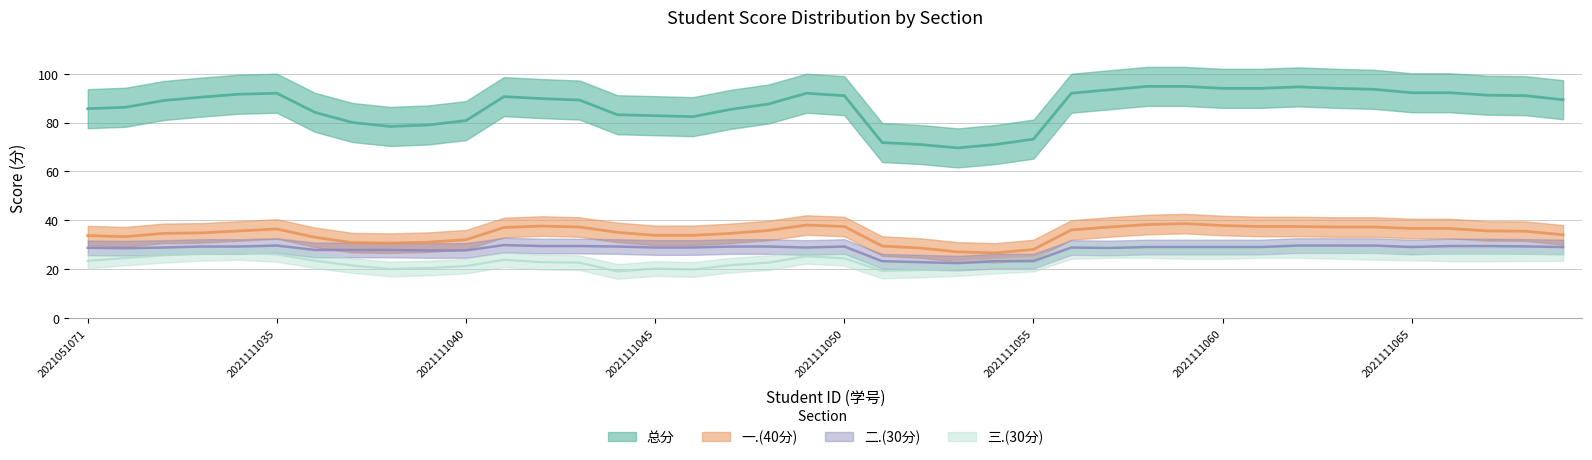

At 2021111037, list the series in order from smallest to largest.

三.(30分), 二.(30分), 一.(40分), 总分